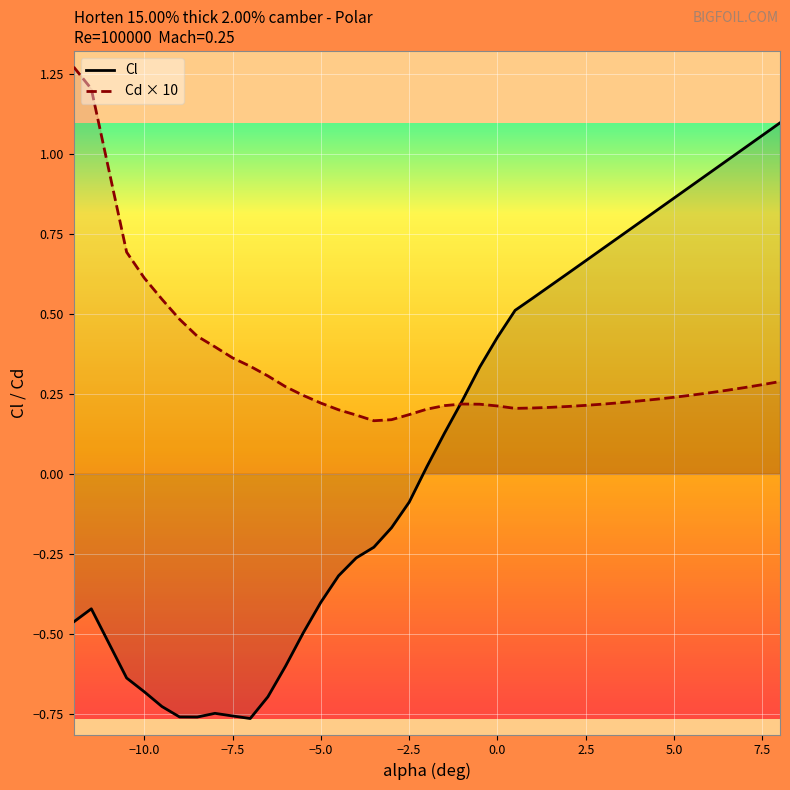

Rank the series by their average value, from lowest to highest.

Cl, Cd × 10